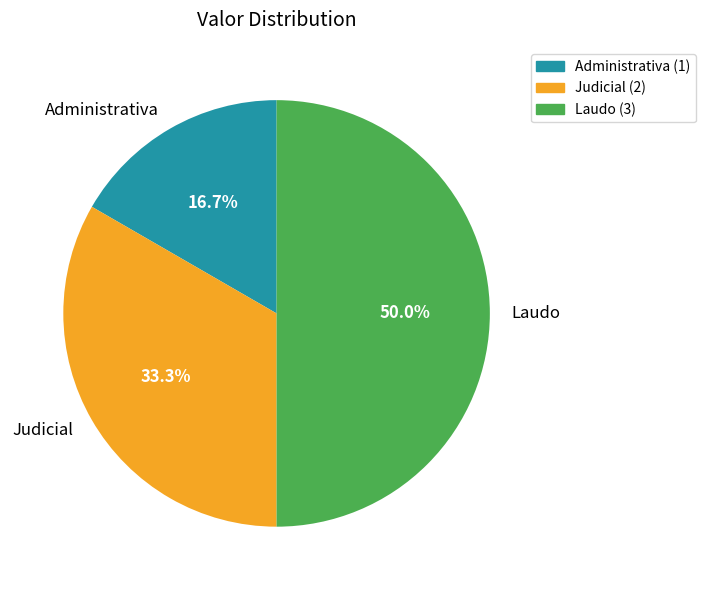

Which slice is the smallest?

Administrativa